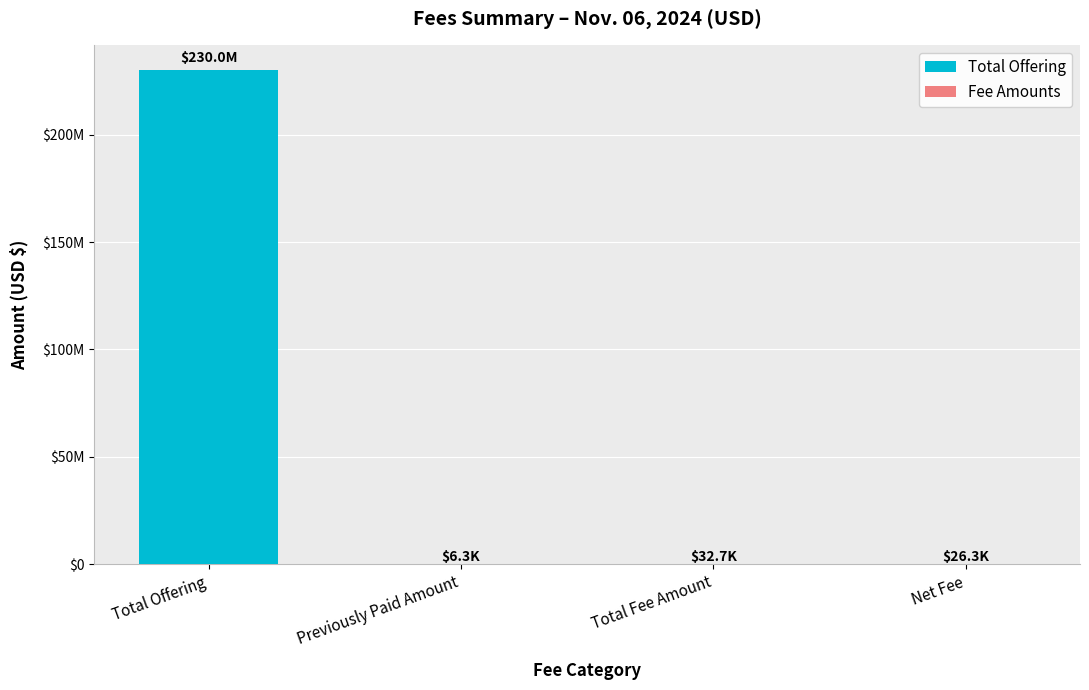

Are the bars horizontal?

No